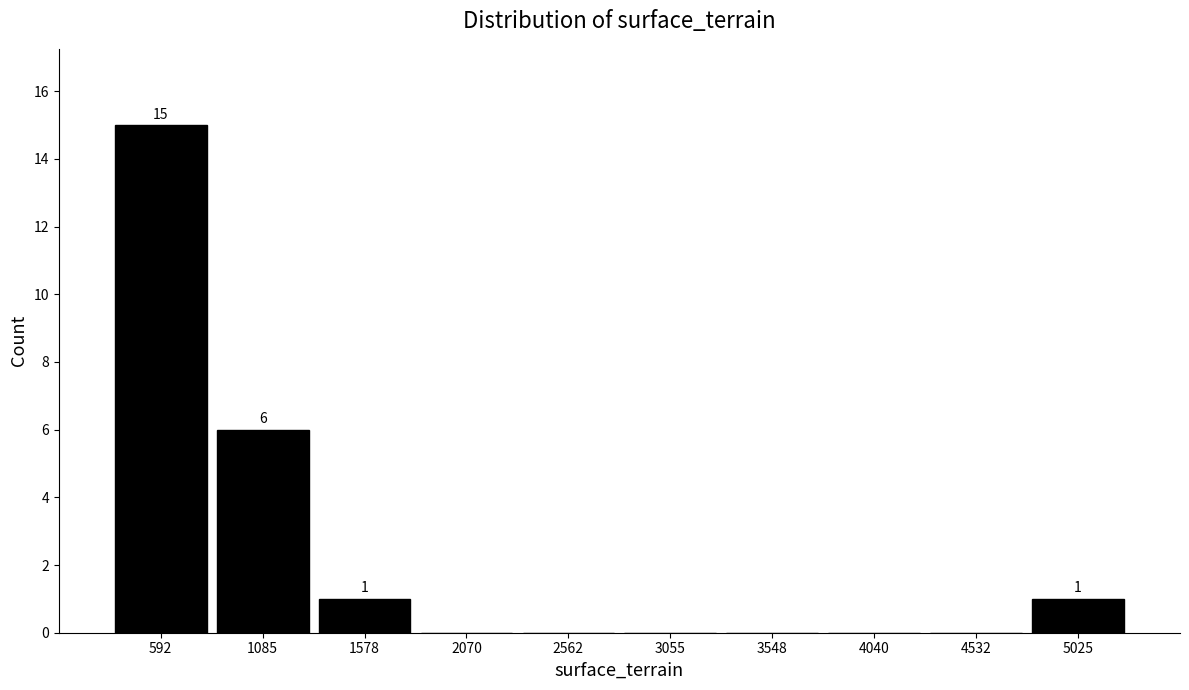

Reading right to left, list all the values displayed in this chart.

5025=1	4532=0	4040=0	3548=0	3055=0	2562=0	2070=0	1578=1	1085=6	592=15